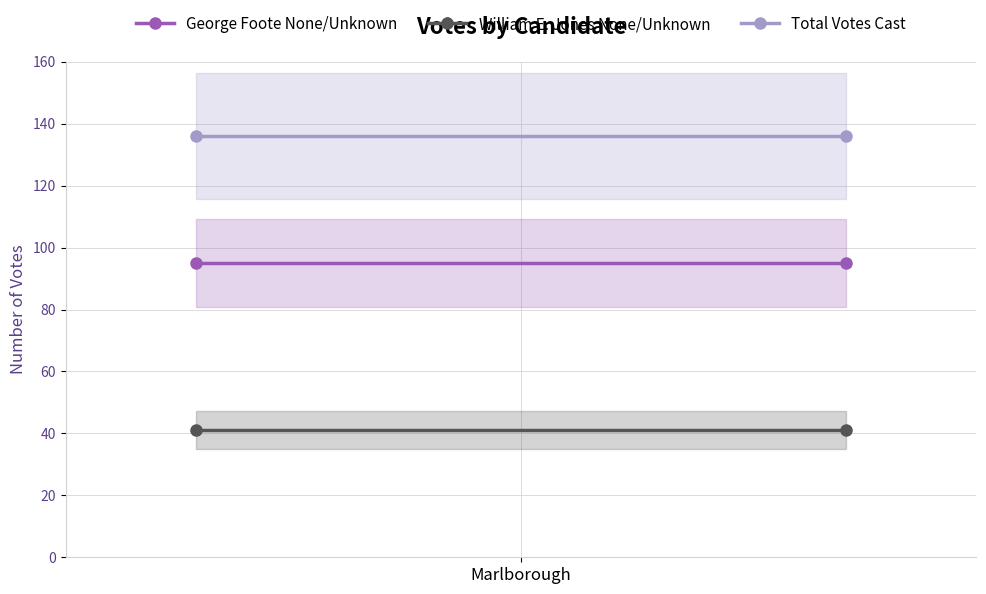

What is the value of the George Foote None/Unknown point at the 2nd from the left?

95